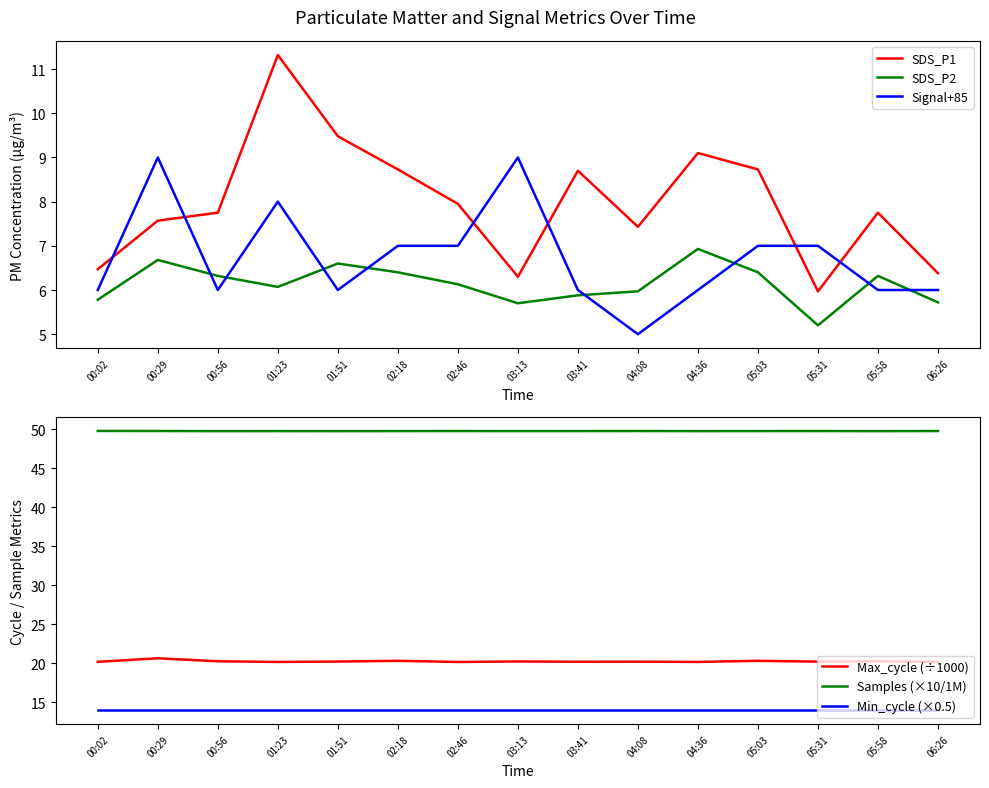

True or false: Max_cycle (÷1000) and Min_cycle (×0.5) intersect in this chart.

False